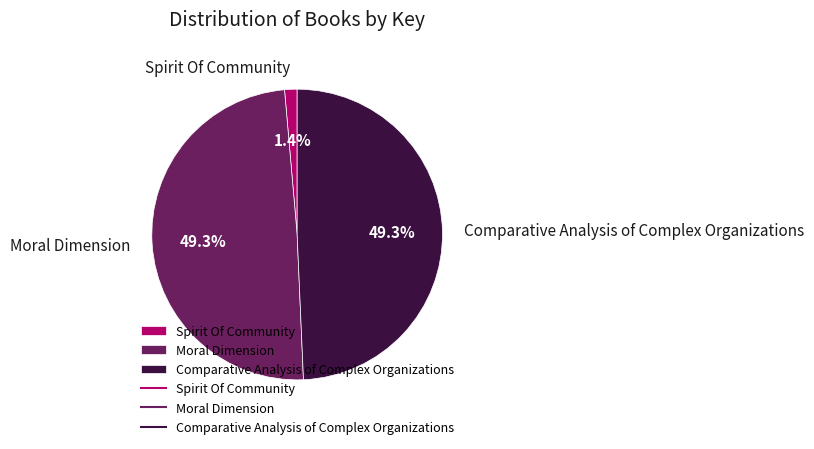

Is Moral Dimension the majority of the pie?

No